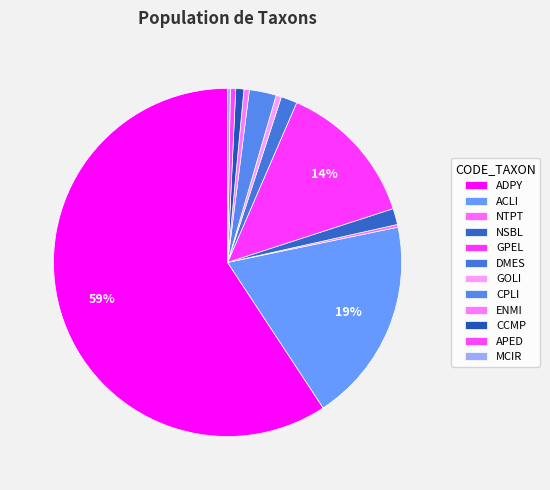

What is the smallest slice in the pie chart?

NTPT